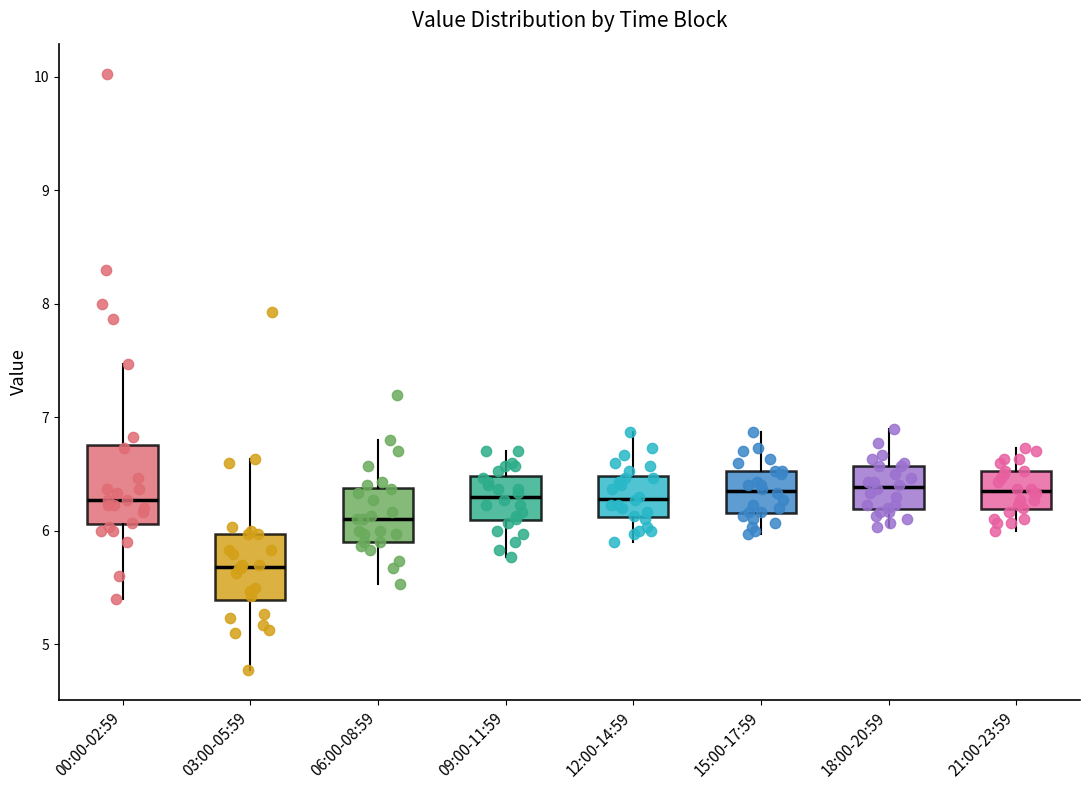

Reading left to right, read every box against the y-axis: the position of its median line, the range the box covers, and the ends of its whiskers. The values are not printed on the chart, so give them approximately, as read against the axis.

00:00-02:59: median 6.3, box 6.1 to 6.8, whiskers 5.4 to 7.5
03:00-05:59: median 5.7, box 5.4 to 6.0, whiskers 4.8 to 6.6
06:00-08:59: median 6.1, box 5.9 to 6.4, whiskers 5.5 to 6.8
09:00-11:59: median 6.3, box 6.1 to 6.5, whiskers 5.8 to 6.7
12:00-14:59: median 6.3, box 6.1 to 6.5, whiskers 5.9 to 6.9
15:00-17:59: median 6.4, box 6.2 to 6.5, whiskers 6.0 to 6.9
18:00-20:59: median 6.4, box 6.2 to 6.6, whiskers 6.0 to 6.9
21:00-23:59: median 6.4, box 6.2 to 6.5, whiskers 6.0 to 6.7